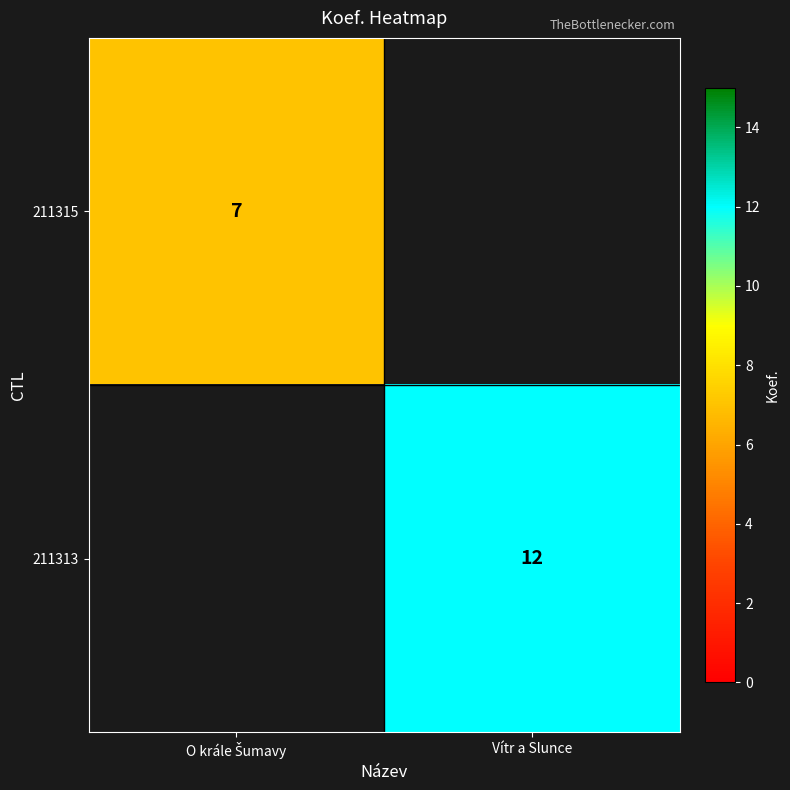

The value of 211313 at Vítr a Slunce is 12. True or false?

True